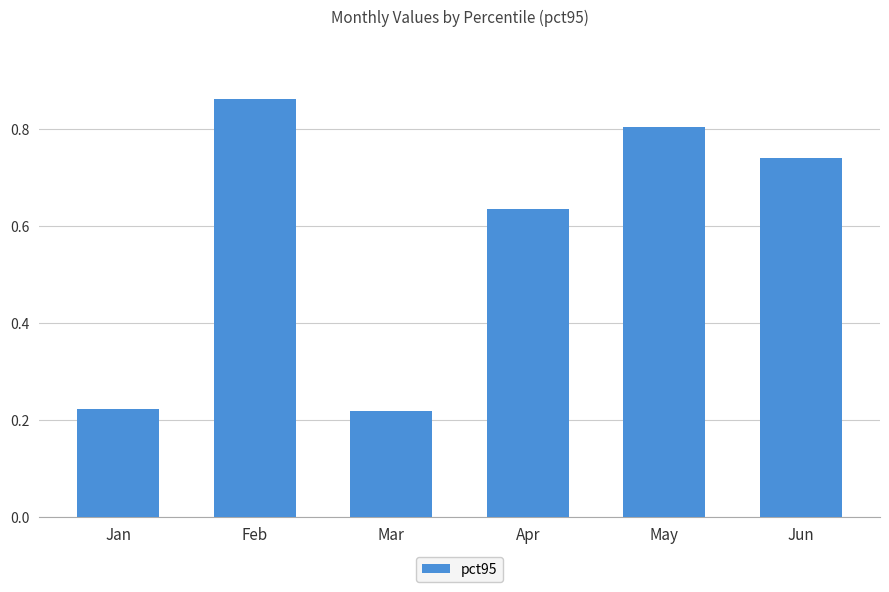

Between Jan and Apr, which is larger?

Apr